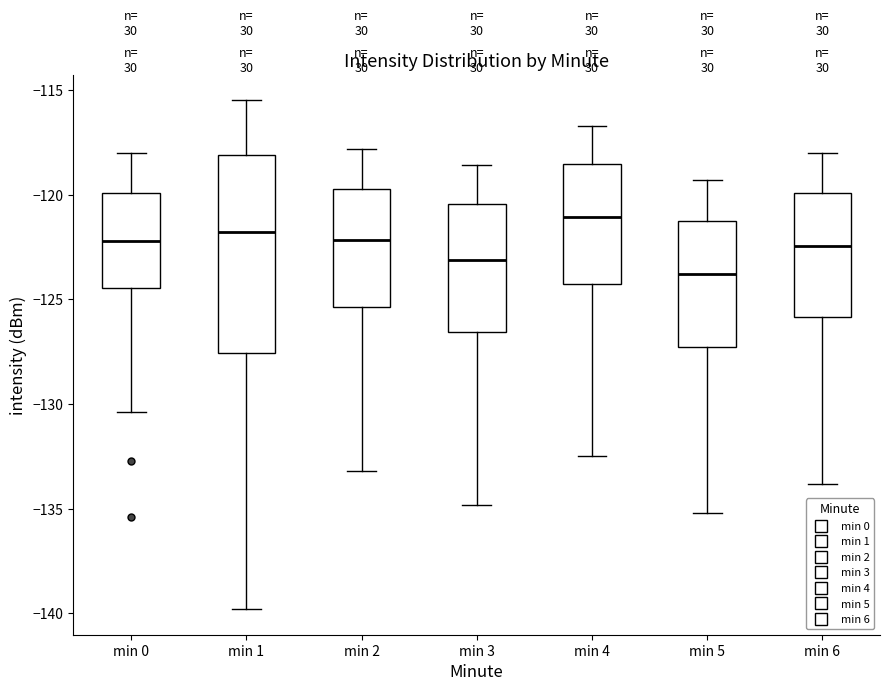

Reading left to right, read every box against the y-axis: the position of its median line, the range the box covers, and the ends of its whiskers. The values are not printed on the chart, so give them approximately, as read against the axis.

min 0: median -122.0, box -124.5 to -120.0, whiskers -130.5 to -118.0
min 1: median -122.0, box -127.5 to -118.0, whiskers -140.0 to -115.5
min 2: median -122.0, box -125.5 to -119.5, whiskers -133.0 to -118.0
min 3: median -123.0, box -126.5 to -120.5, whiskers -135.0 to -118.5
min 4: median -121.0, box -124.5 to -118.5, whiskers -132.5 to -116.5
min 5: median -124.0, box -127.5 to -121.0, whiskers -135.0 to -119.5
min 6: median -122.5, box -126.0 to -120.0, whiskers -134.0 to -118.0